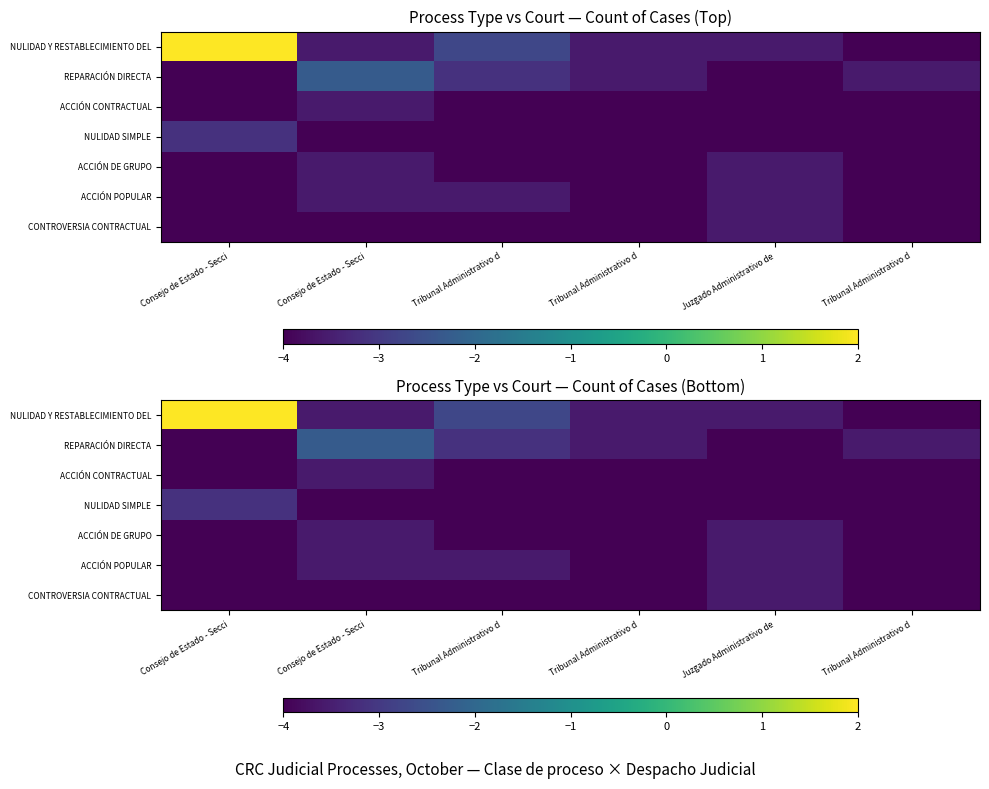

True or false: CONTROVERSIA CONTRACTUAL has a value of -5.5 at Consejo de Estado - Secci.

False